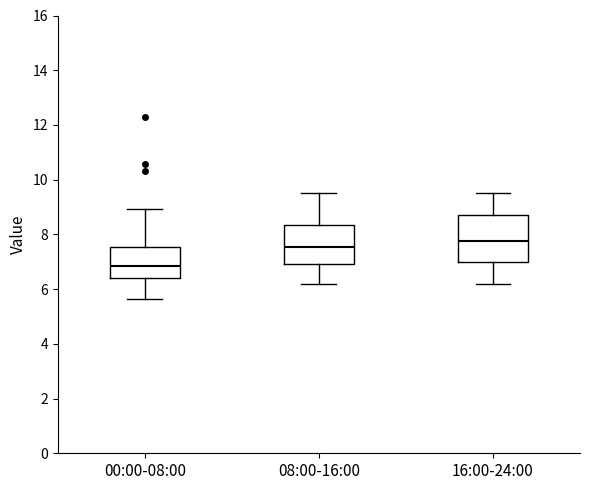

Which box has the lowest median line?

00:00-08:00